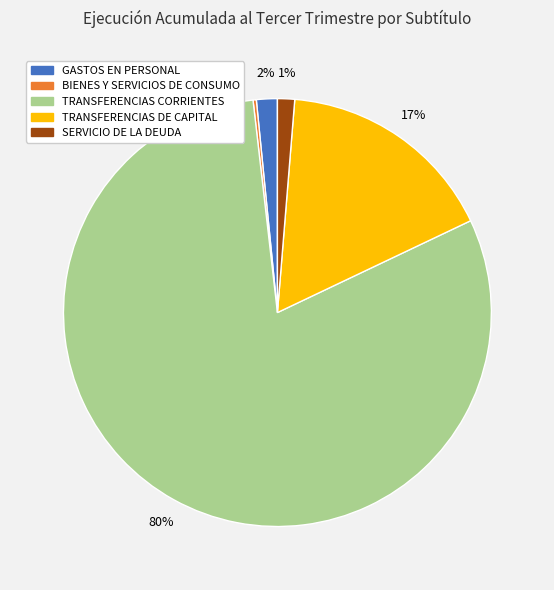

Is there a majority slice in this chart?

Yes